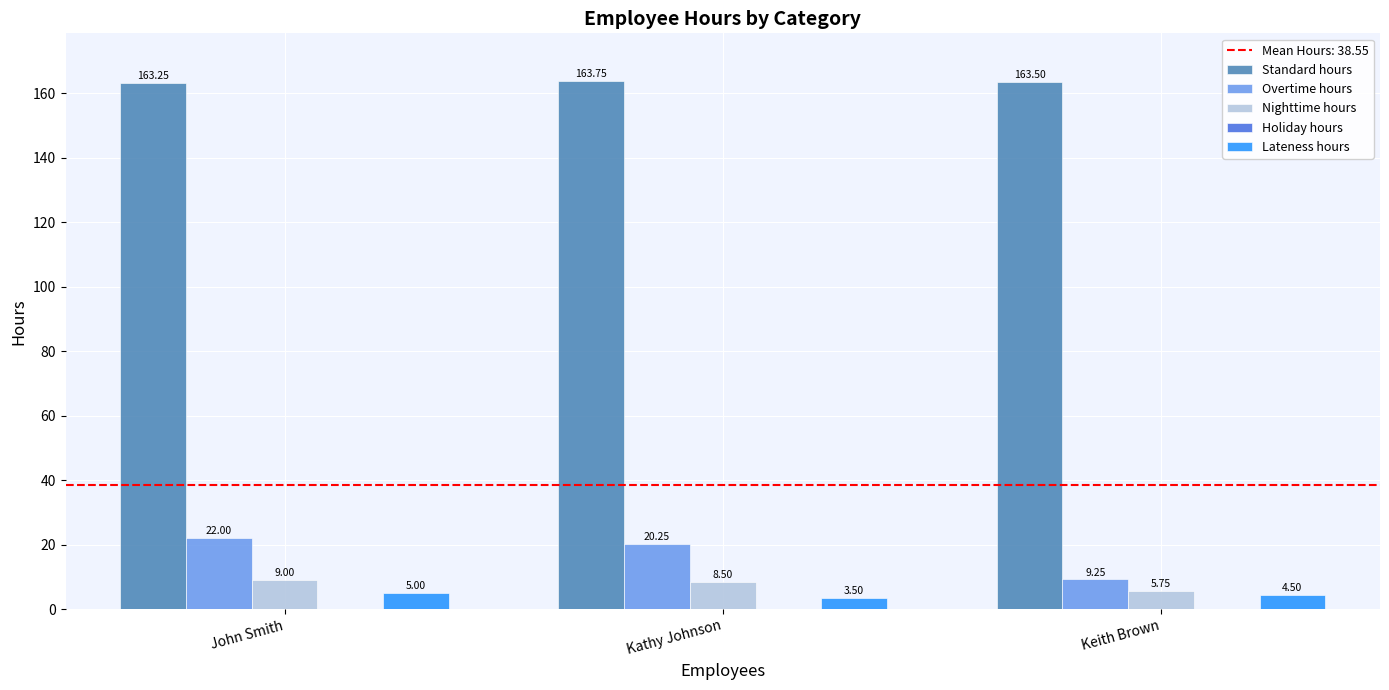

What position from the right is Kathy Johnson?

2